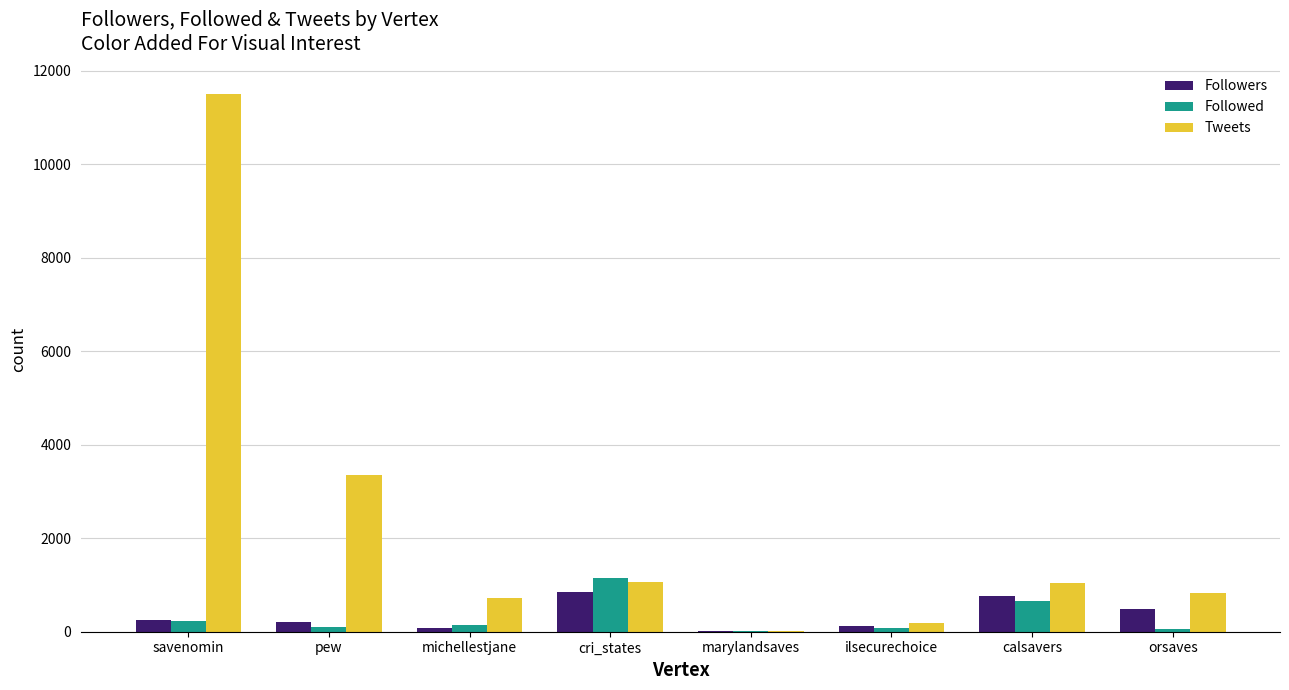

What is the maximum value for Tweets?

11510